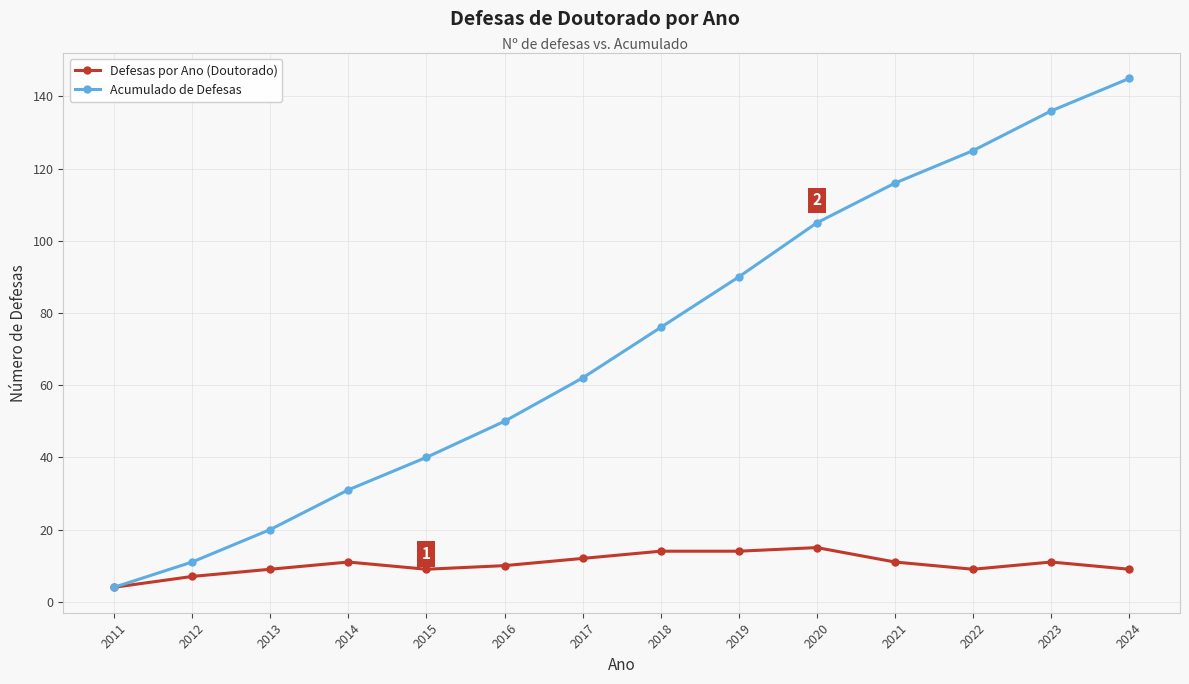

What is the difference between the highest and lowest values at 2017?

50